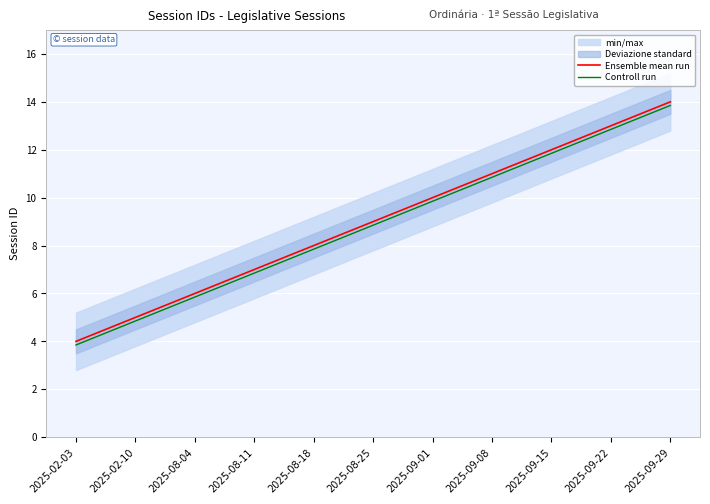

True or false: Ensemble mean run and Controll run cross at least once.

False